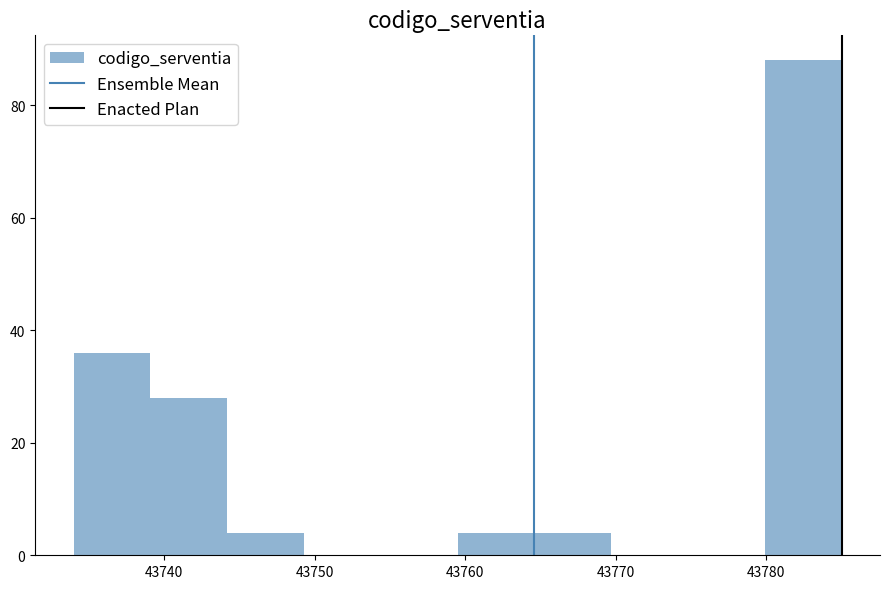

Which range on the x-axis has the tallest bar?

43779.9 to 43785.0